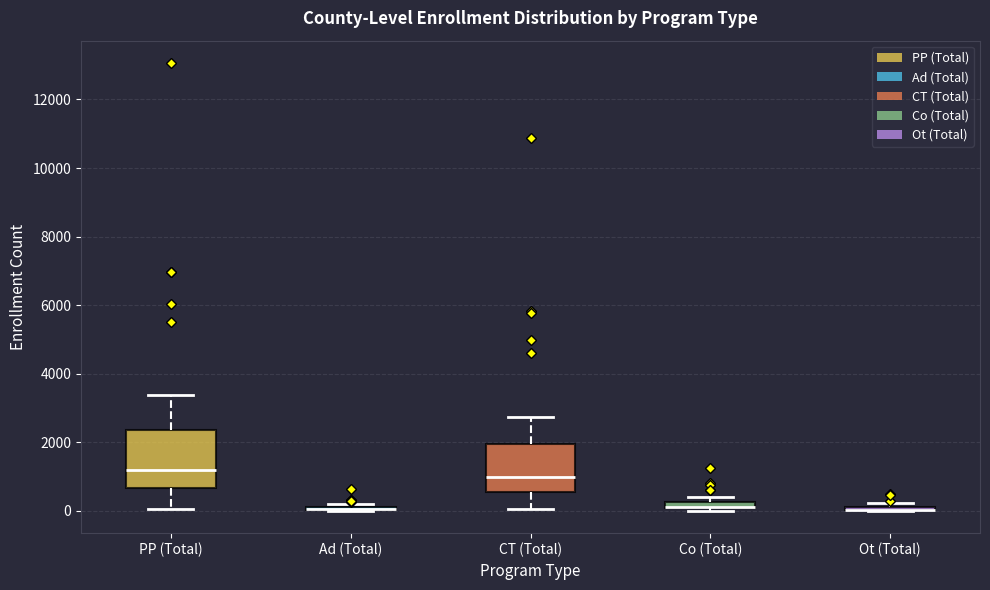

Which box is the tallest, from its lower edge to its upper edge?

PP (Total)